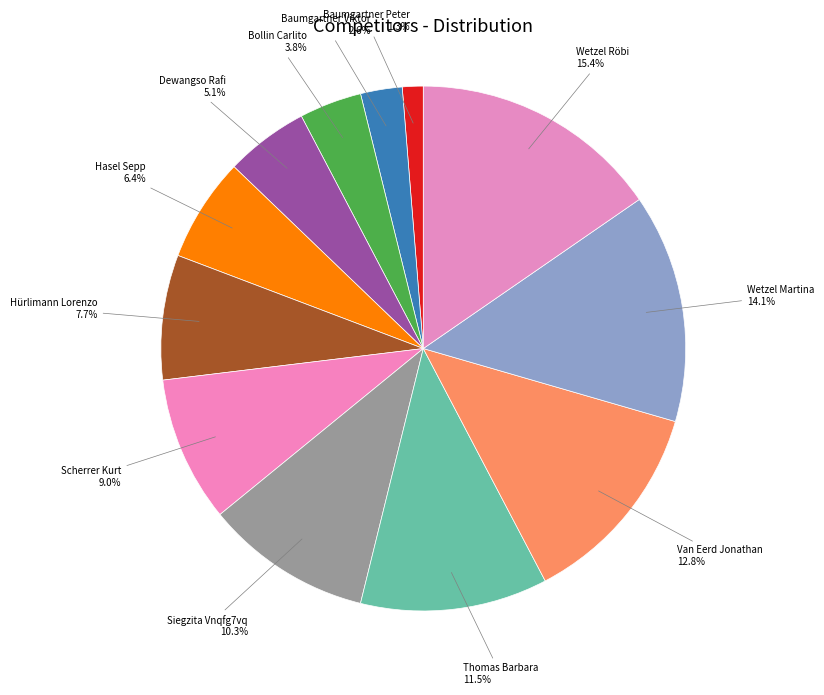

Which has a higher value, Wetzel Röbi or Scherrer Kurt?

Wetzel Röbi